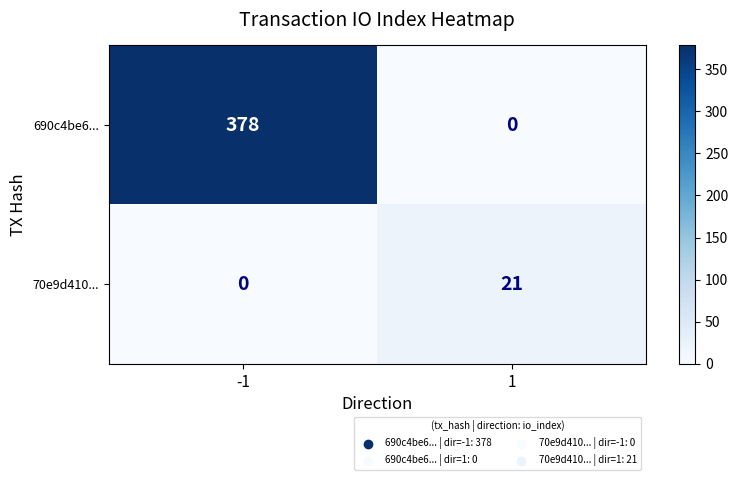

At which category is the sum across all series the highest?

-1